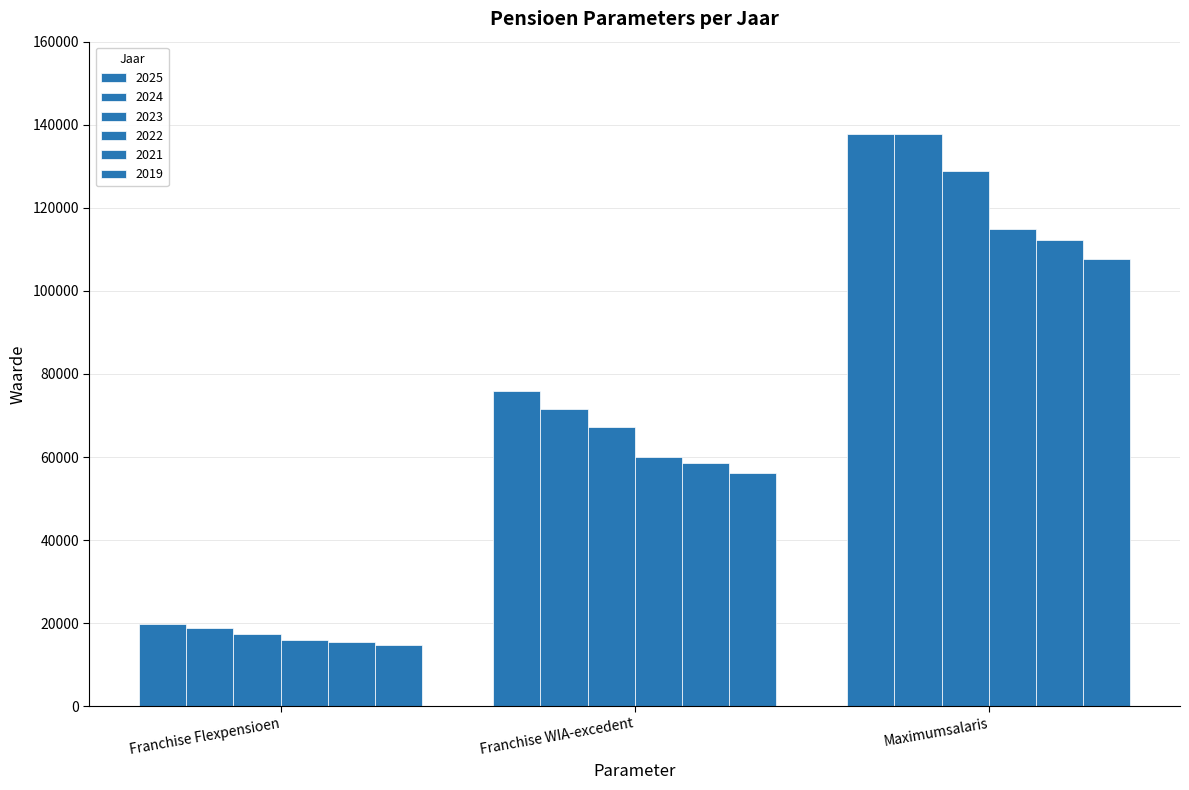

Which series has the largest range (max minus min)?

2024